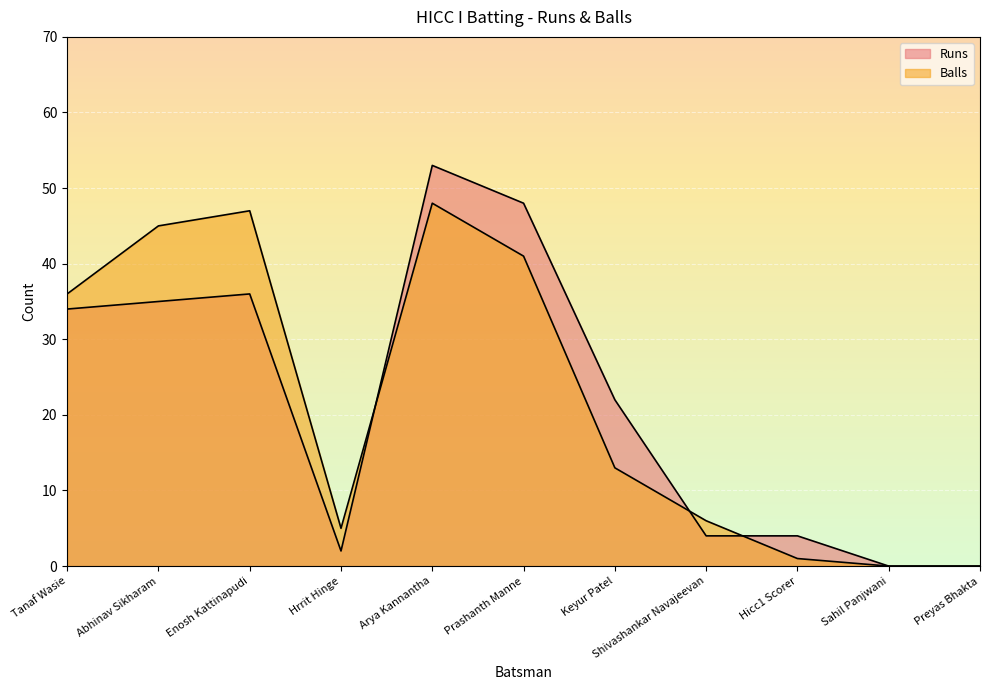

How many lines are shown in the chart?

2